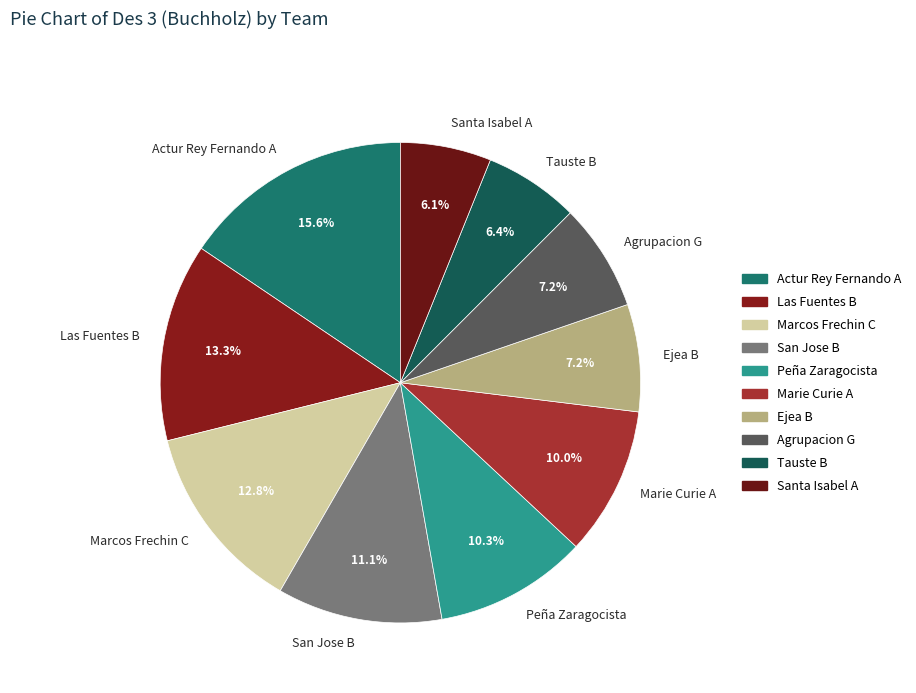

Is there a majority slice in this chart?

No